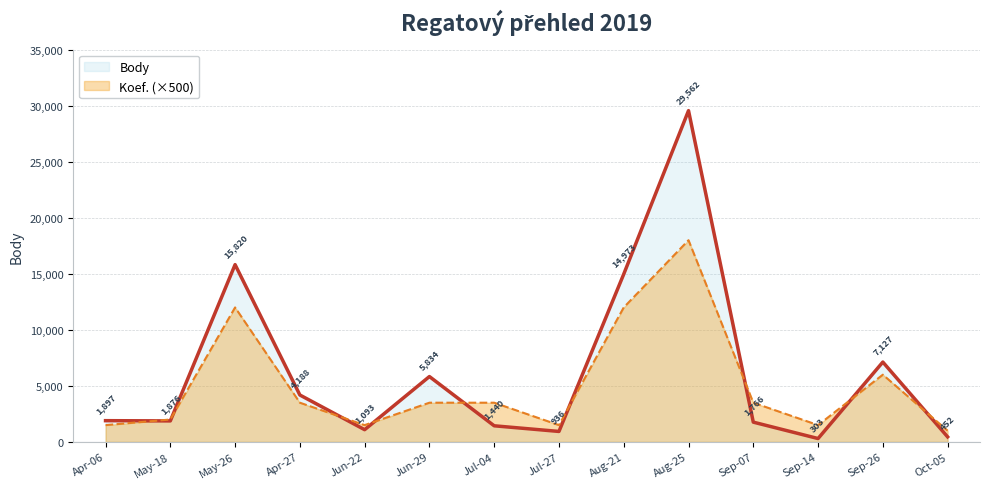

After their last crossing, which series has the higher values: Body or Koef.?

Koef.